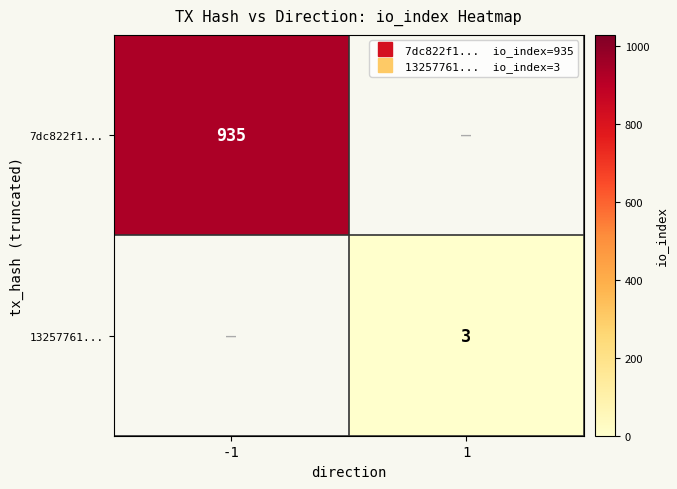

At how many categories does at least one series exceed 623?

1